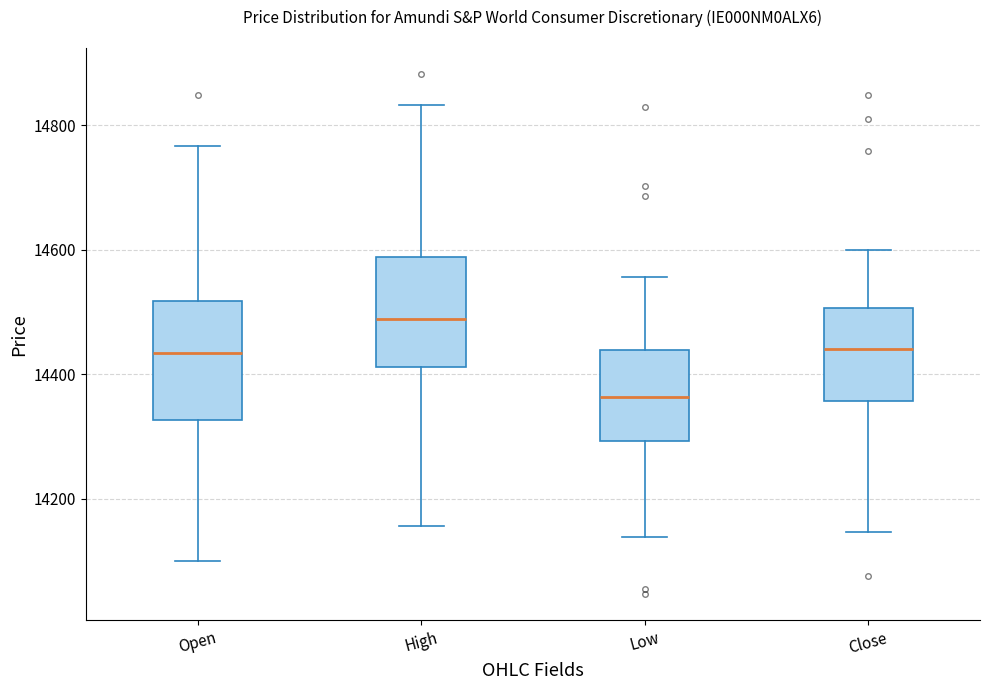

Where is the upper edge of the box for Low on the y-axis? The values are not printed on the chart, so give them approximately, as read against the axis.

14440